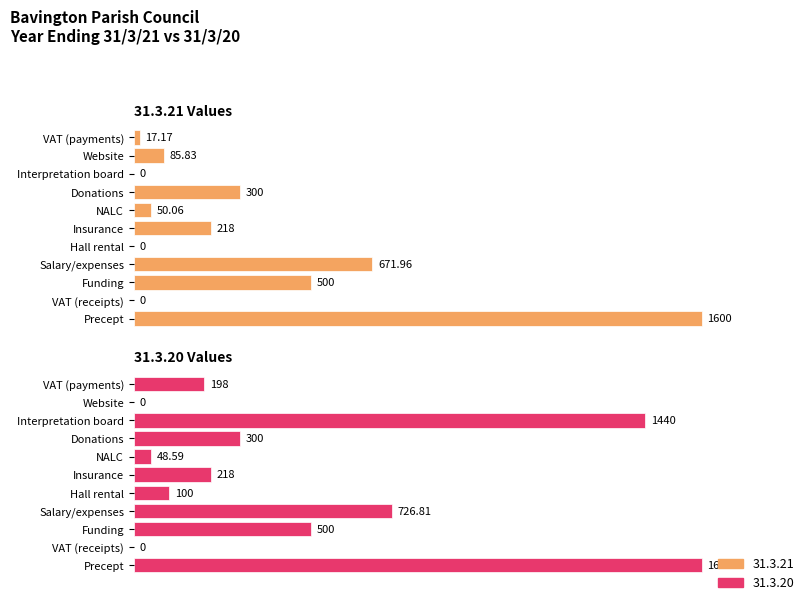

How many positive values does the 31.3.20 Values series have?

9